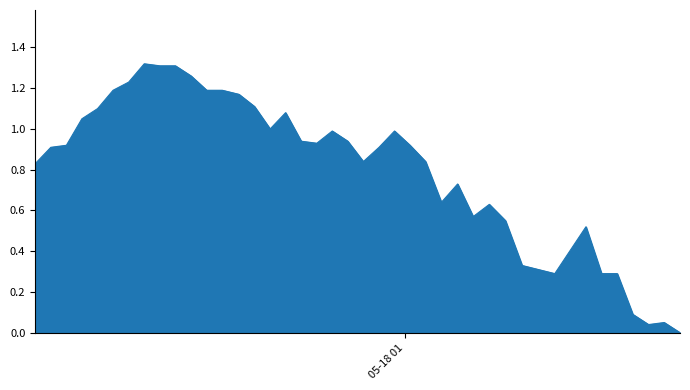

Reading left to right, what are all the values shown in this chart?

0.8	0.9	0.9	1.1	1.1	1.2	1.2	1.3	1.3	1.3	1.3	1.2	1.2	1.2	1.1	1.0	1.1	0.9	0.9	1.0	0.9	0.8	0.9	1.0	0.9	0.8	0.6	0.7	0.6	0.6	0.6	0.3	0.3	0.5	0.3	0.3	0.1	0.0	0.1	0.0